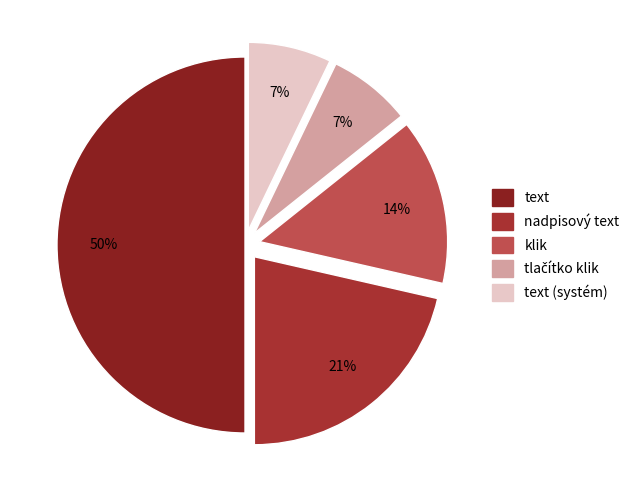

How many segments does this pie chart have?

5